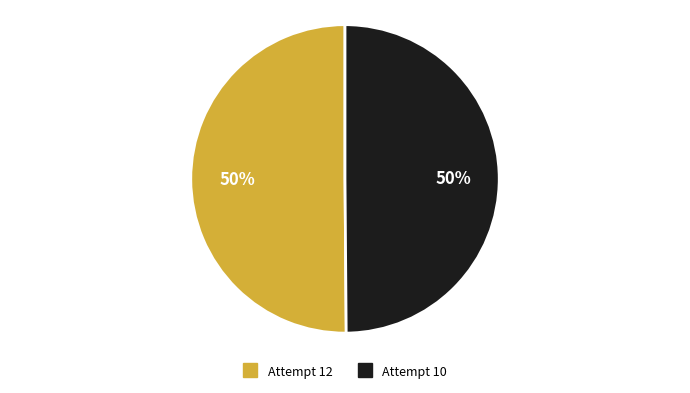

Is the sum of Attempt 10 and Attempt 12 greater than half?

Yes